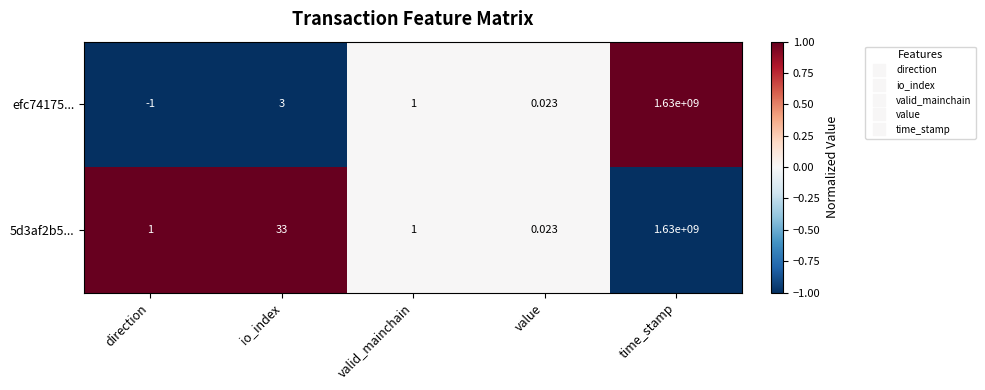

At which label does efc74175... first exceed 1?

io_index